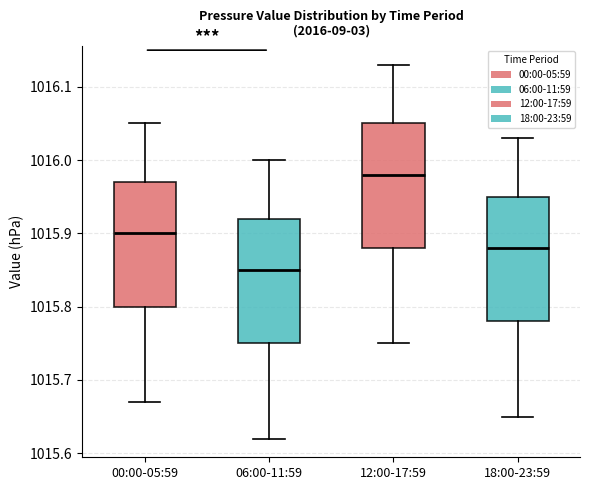

Reading left to right, transcribe this box plot: for each box, give where its median line is, the range the box spans, and where its two whiskers end, as read against the y-axis. The values are not printed on the chart, so give them approximately, as read against the axis.

00:00-05:59: median 1015.90, box 1015.80 to 1015.97, whiskers 1015.67 to 1016.05
06:00-11:59: median 1015.85, box 1015.75 to 1015.92, whiskers 1015.62 to 1016.00
12:00-17:59: median 1015.98, box 1015.88 to 1016.05, whiskers 1015.75 to 1016.13
18:00-23:59: median 1015.88, box 1015.78 to 1015.95, whiskers 1015.65 to 1016.03